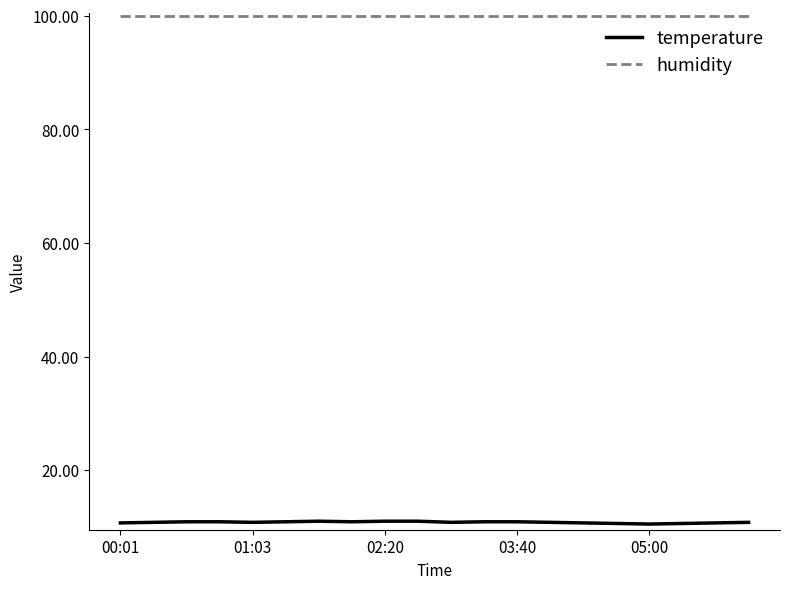

What is the sum of all humidity values?

1998.0